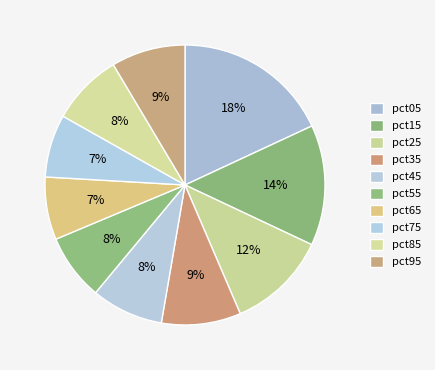

To the nearest percent, what portion does pct75 represent?

7%